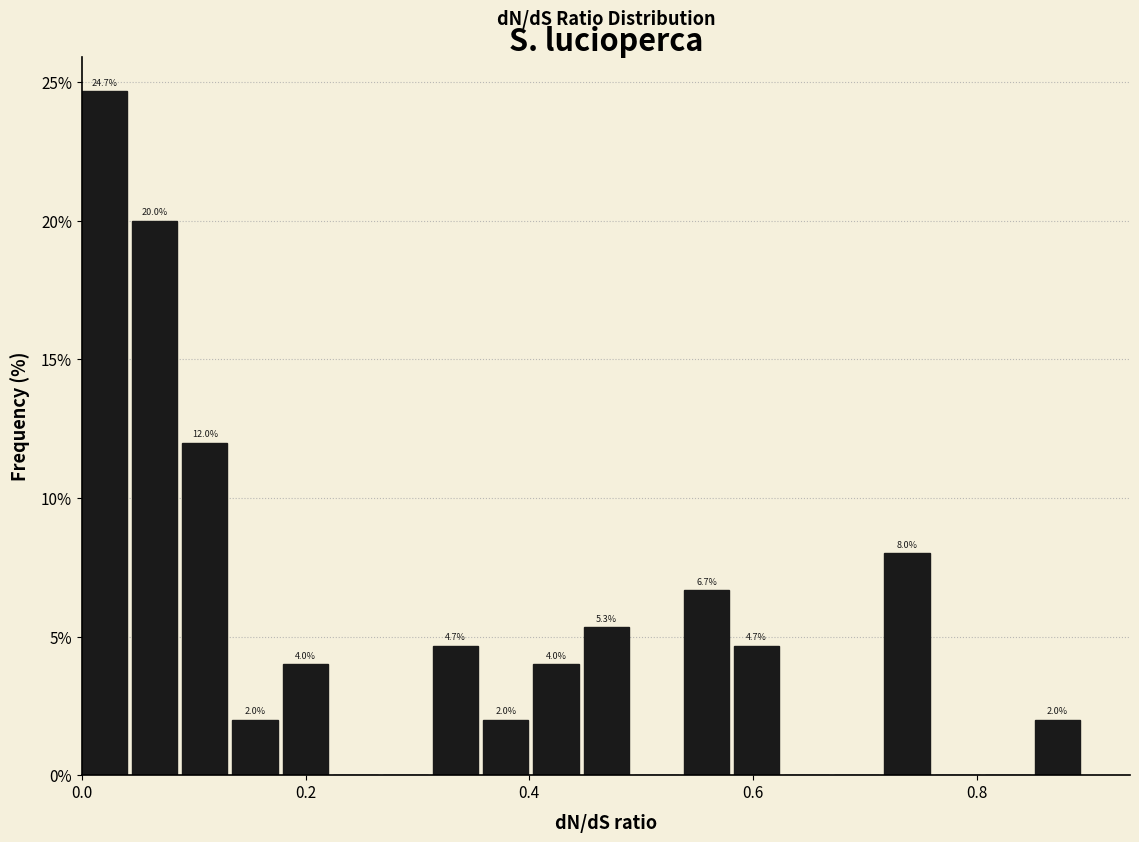

Read against the x-axis, roughly where is the centre of the tallest bar?

0.02